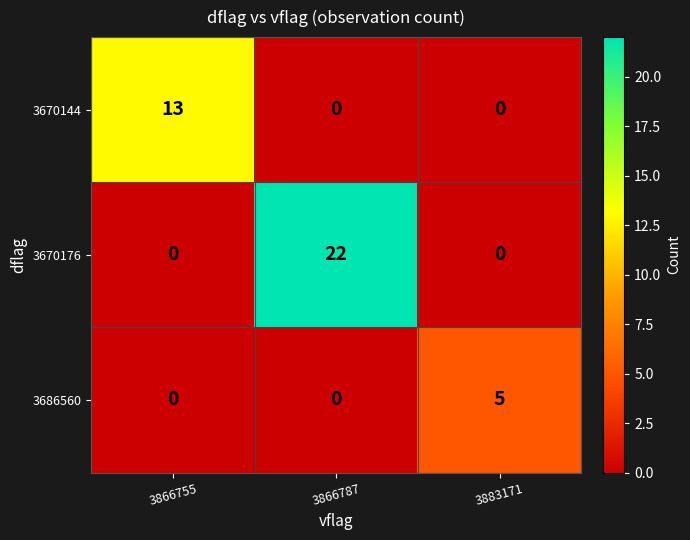

How many categories are shown in the chart?

3